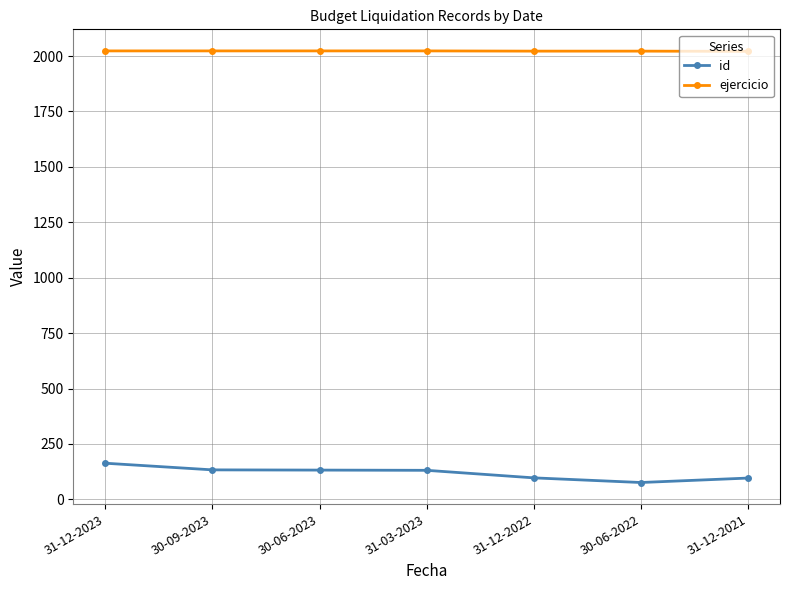

Which category has the lowest value across all series?

30-06-2022